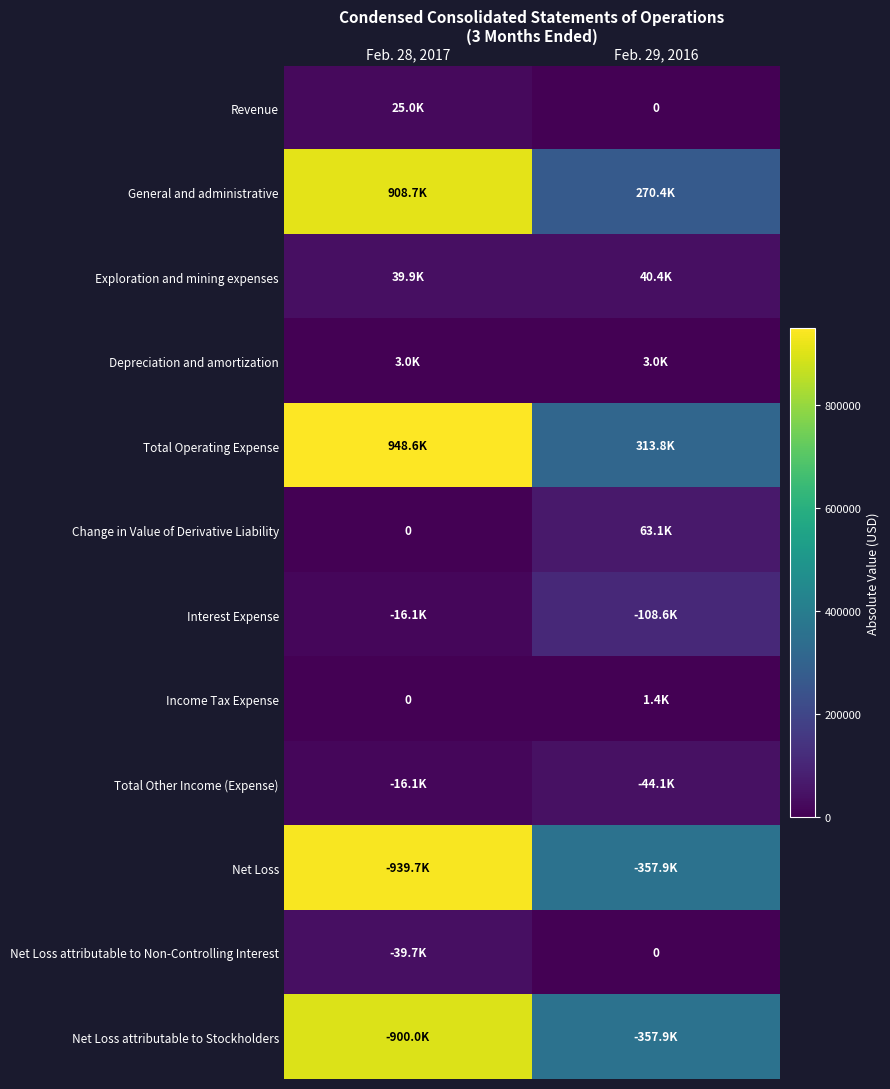

Between Feb. 29, 2016 and Feb. 28, 2017, which is larger?

Feb. 28, 2017